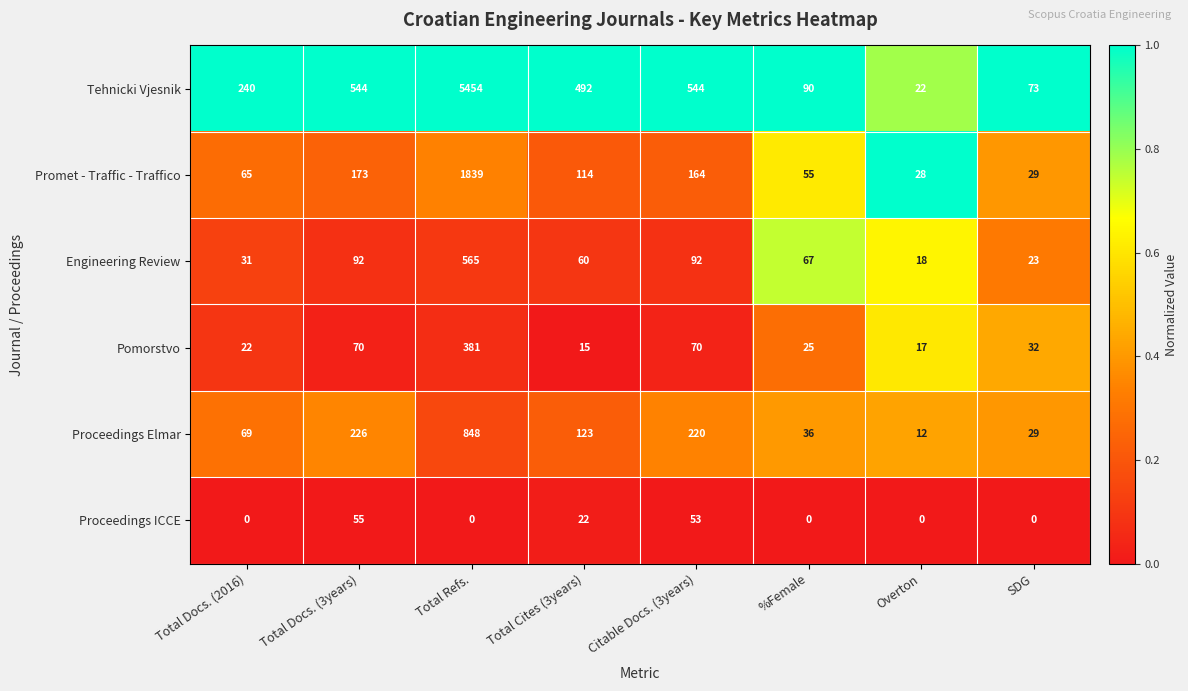

What is the approximate value of Pomorstvo at SDG?

32